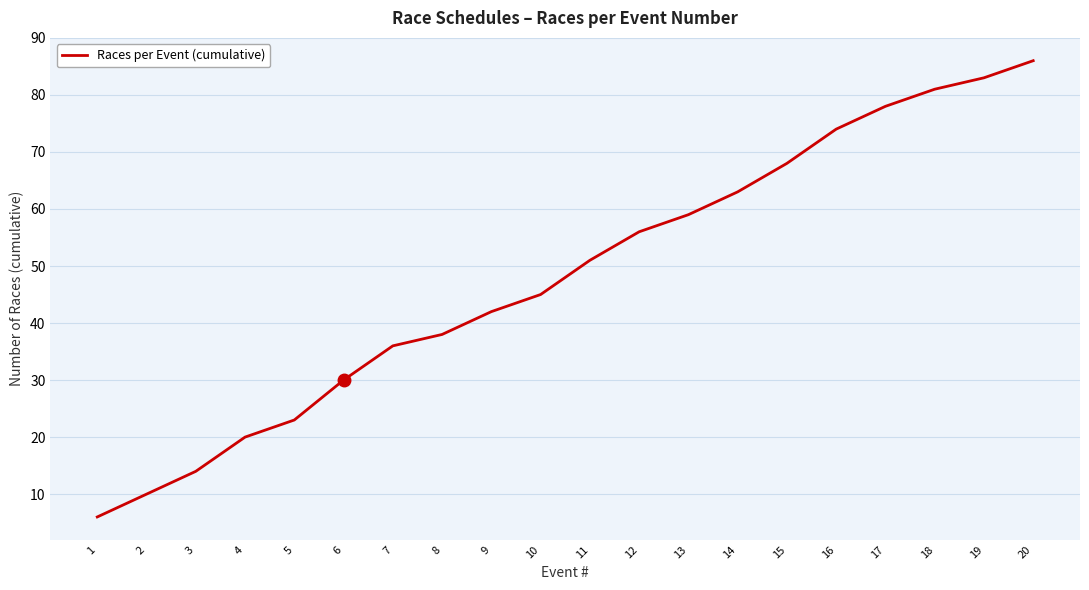

Which label corresponds to the largest value in the chart?

20